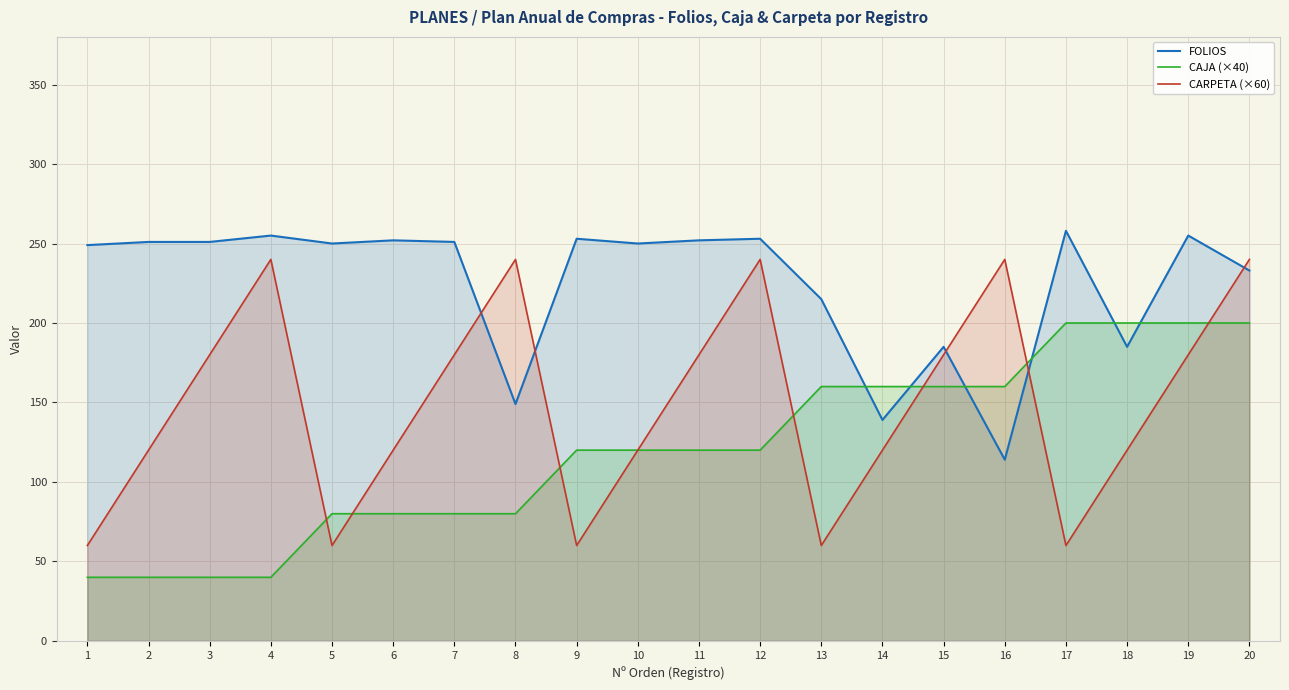

Which label corresponds to the largest value in the chart?

17